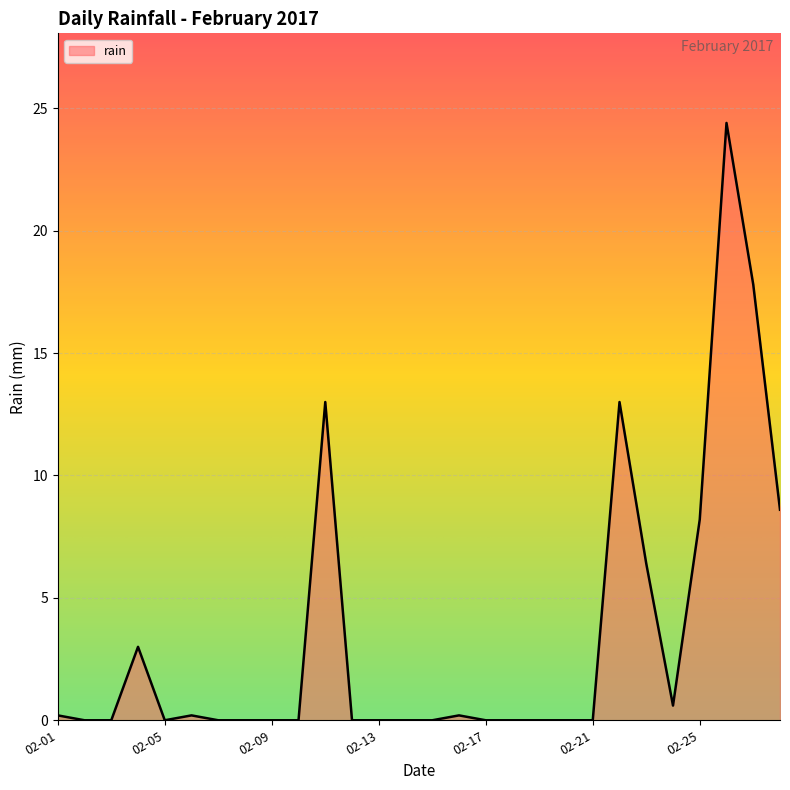

What is the maximum value shown in the chart?

24.4